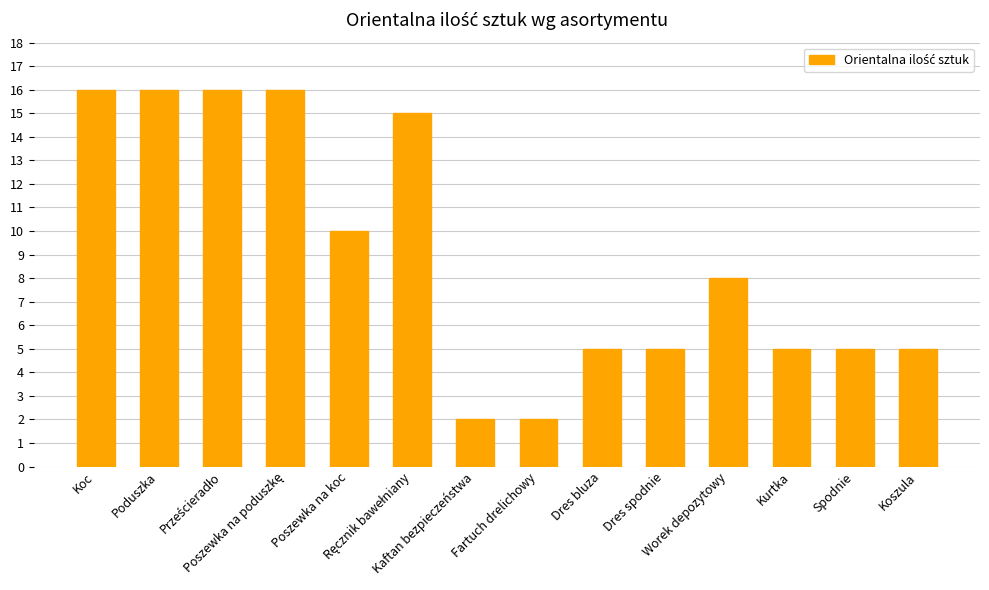

Where does the data first go above 8?

Koc